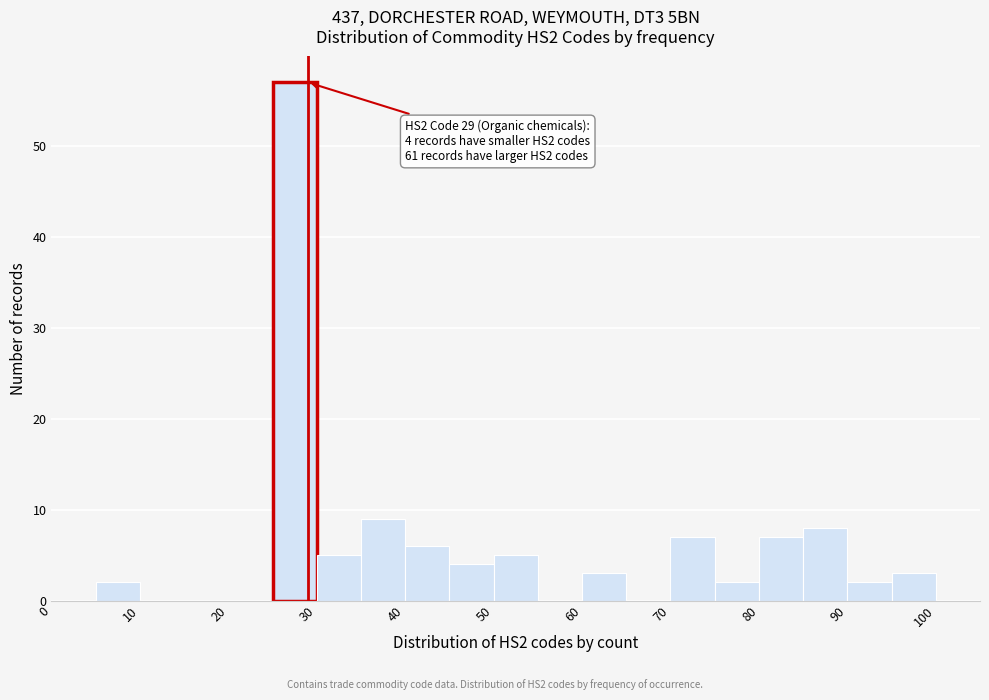

Which range on the x-axis has the tallest bar?

25 to 30